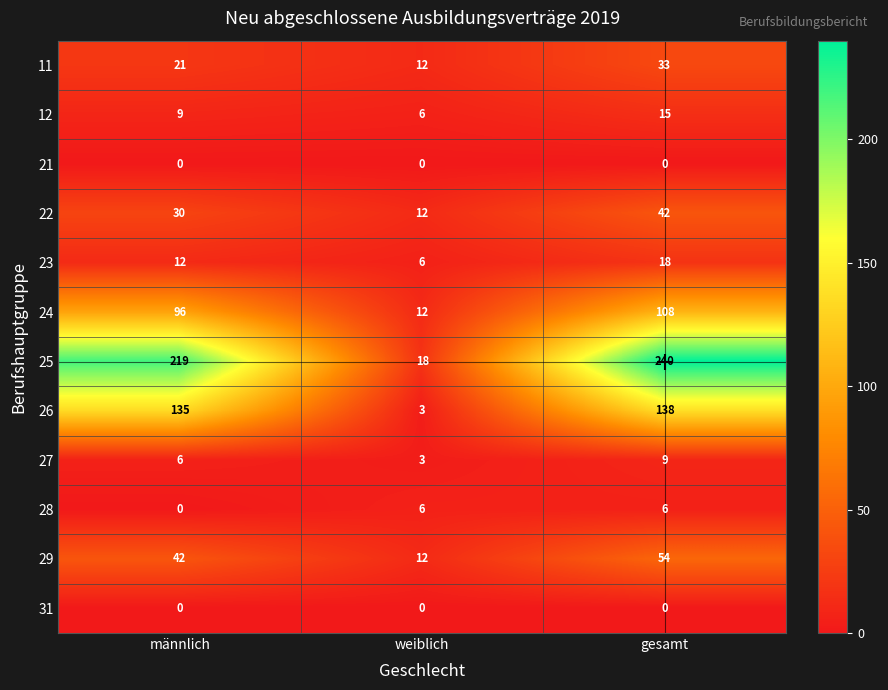

What is the average value of the 25 series?

159